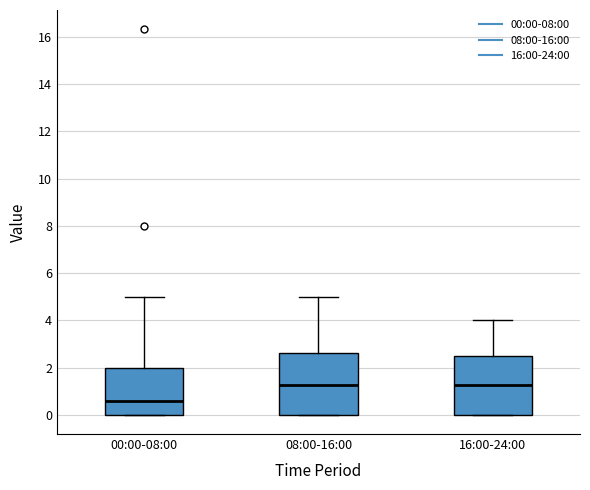

Where does the median line of the box for 16:00-24:00 sit on the y-axis? The values are not printed on the chart, so give them approximately, as read against the axis.

1.2